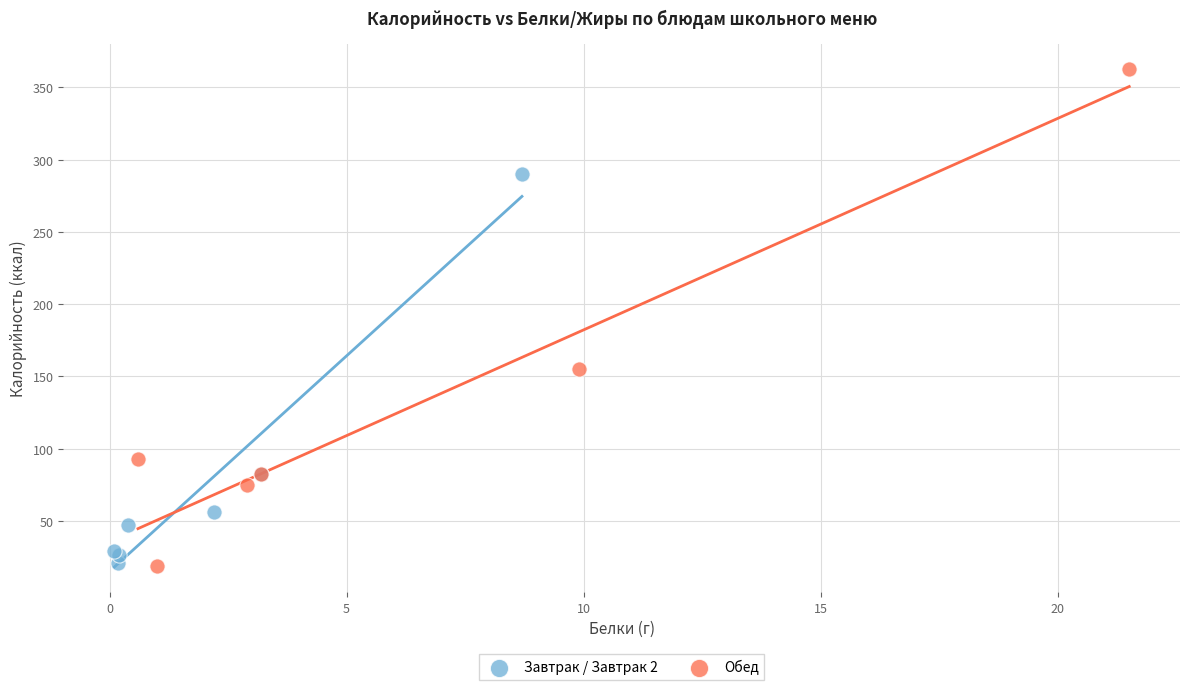

Which series reaches the maximum Y coordinate?

Обед